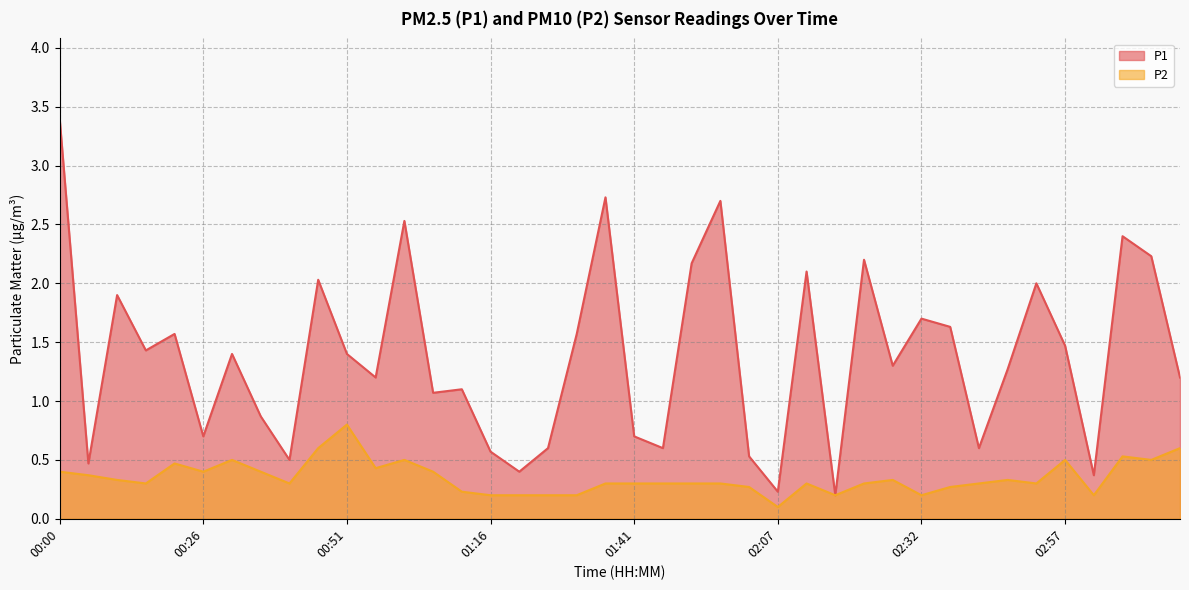

The value of P1 at 03:07 is 2.4. True or false?

True